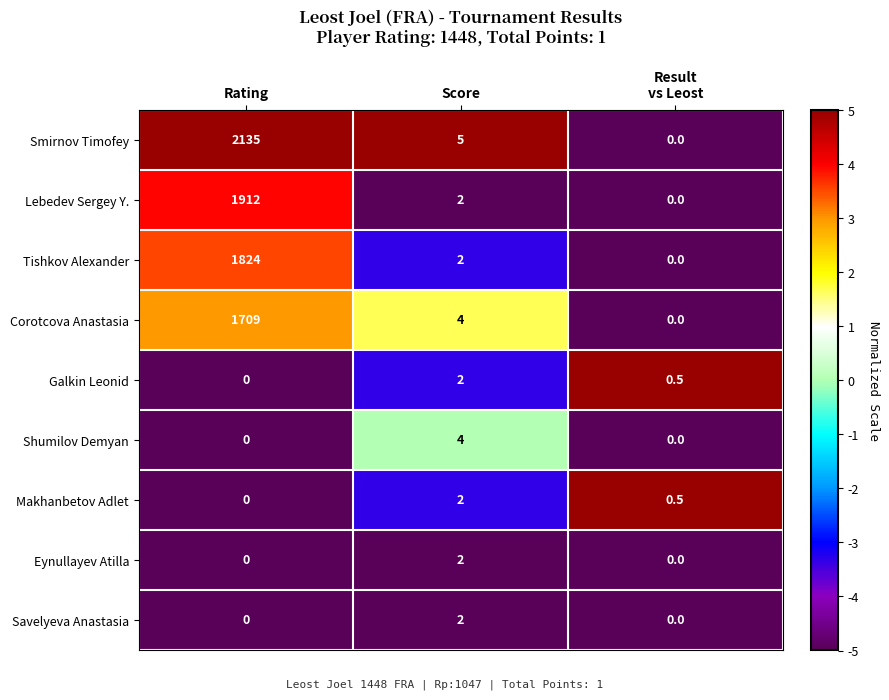

What is the difference between the highest and lowest values at Rating?

2135.0